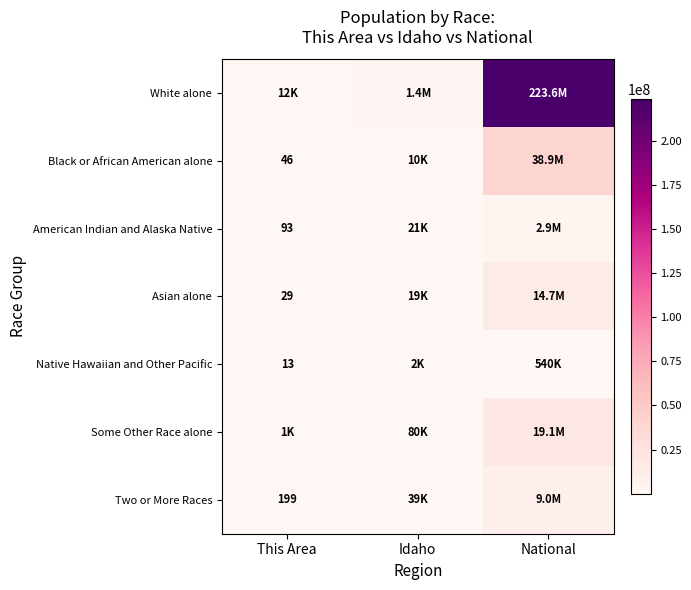

Is the value of Two or More Races at This Area greater than the value of American Indian and Alaska Native at This Area?

Yes